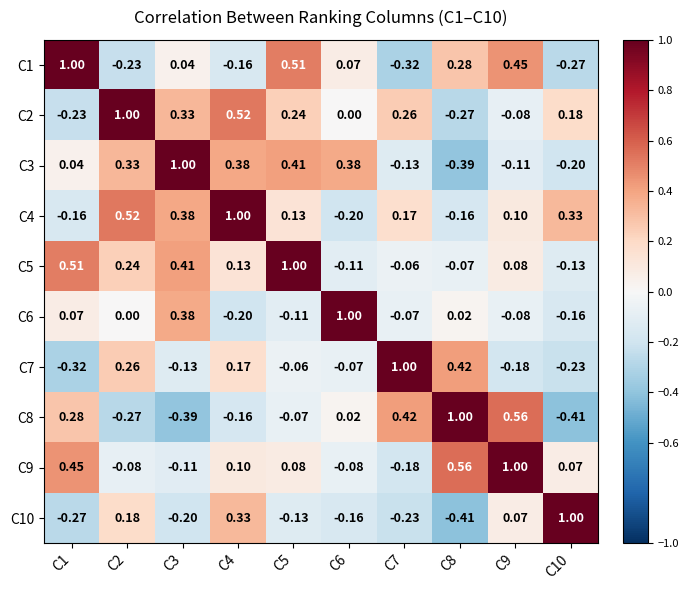

How many categories are shown in the chart?

10